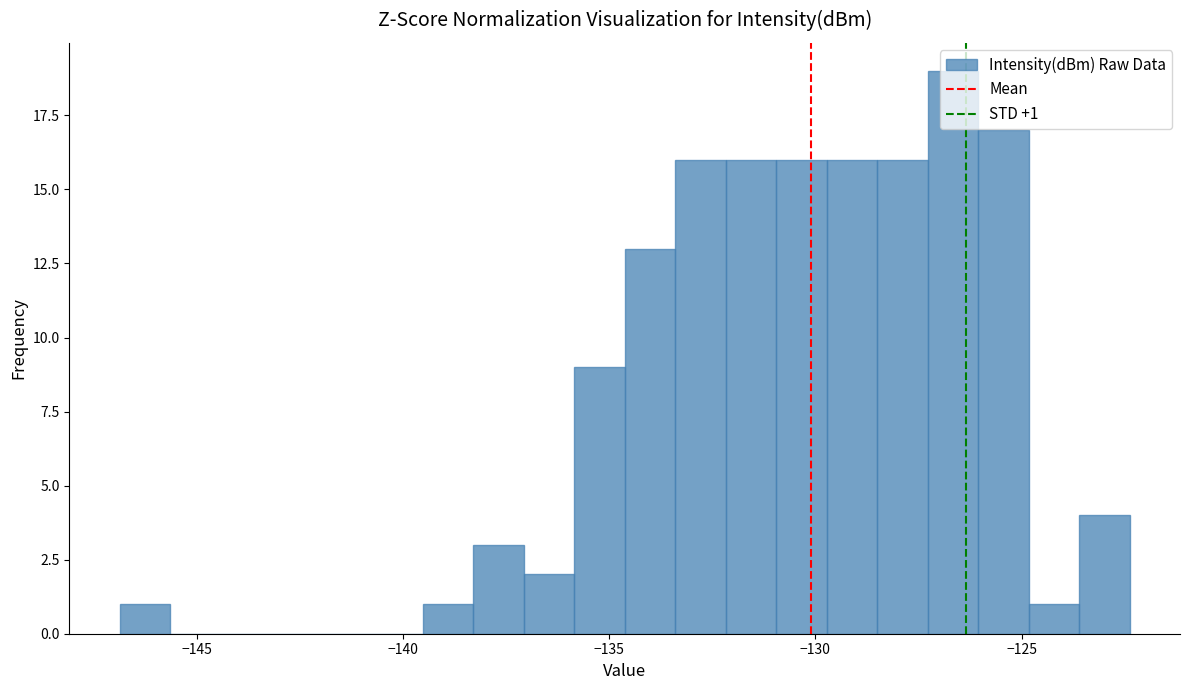

Around what value on the x-axis is the tallest bar? Give the approximate position of its centre, as read against the axis.

-126.5